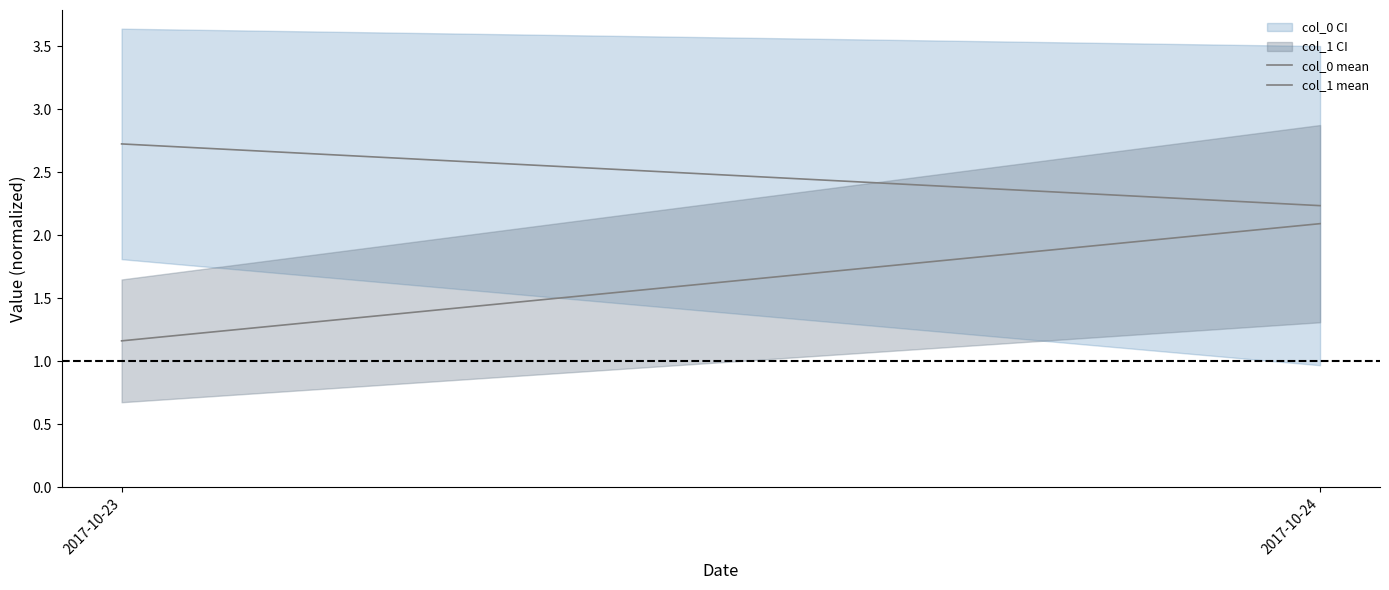

Reading left to right, list all the values displayed in this chart.

col_0 mean: 2.7	2.2
col_1 mean: 1.2	2.1